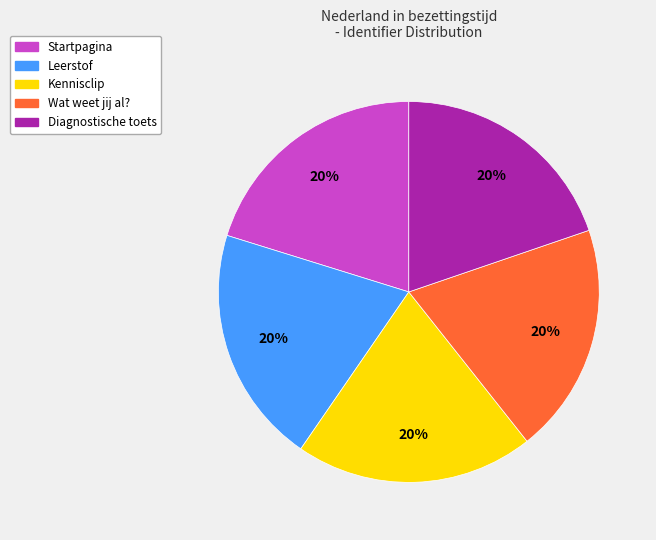

Is Startpagina the majority of the pie?

No